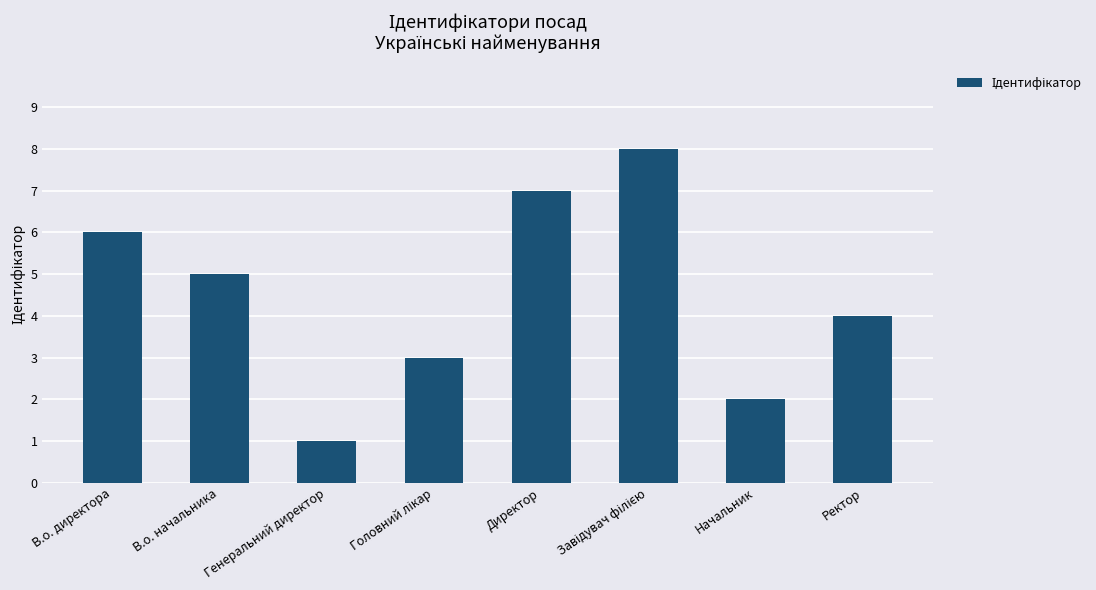

What is the difference between the maximum and second lowest values?

6